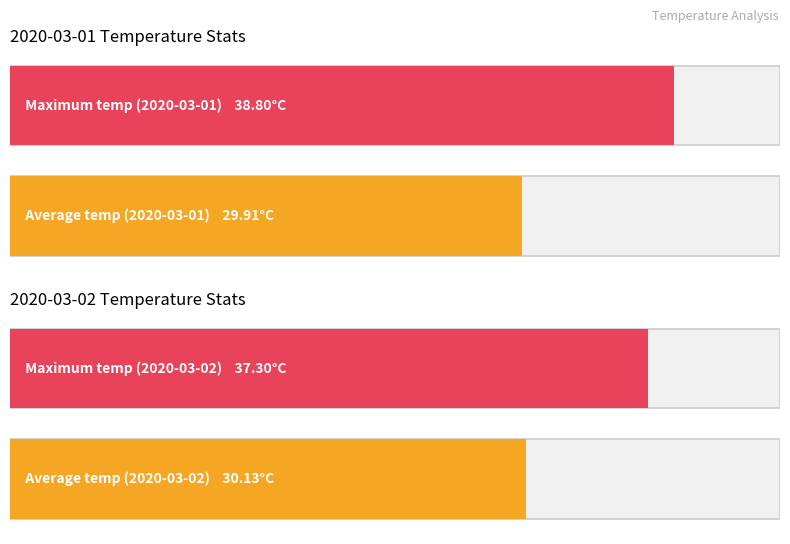

List the series in order of their overall mean, lowest first.

Average temp, Maximum temp